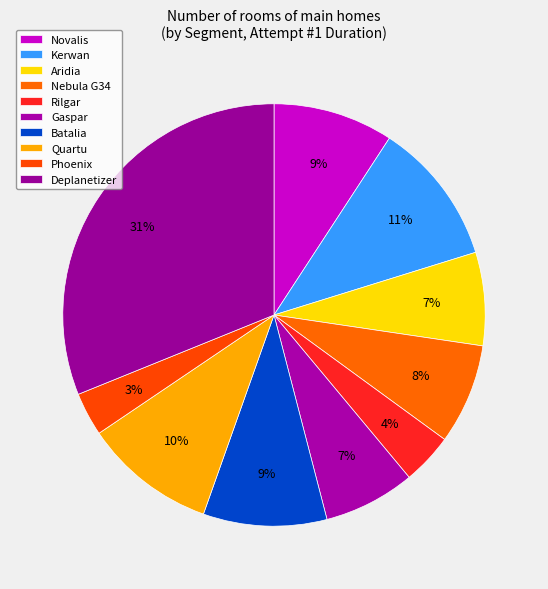

To the nearest percent, what is the average slice percentage?

10%